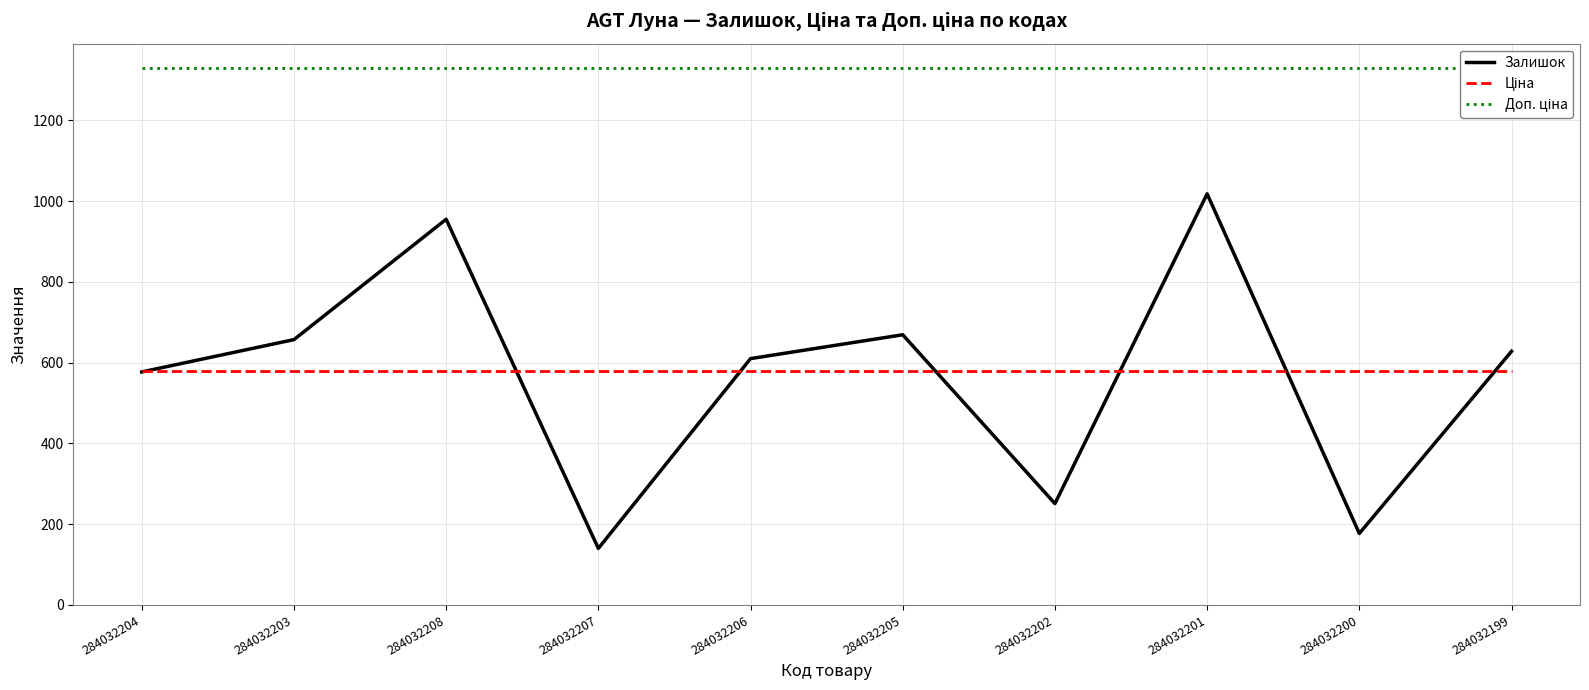

What are all the series names shown in the legend?

Залишок, Ціна, Доп. ціна